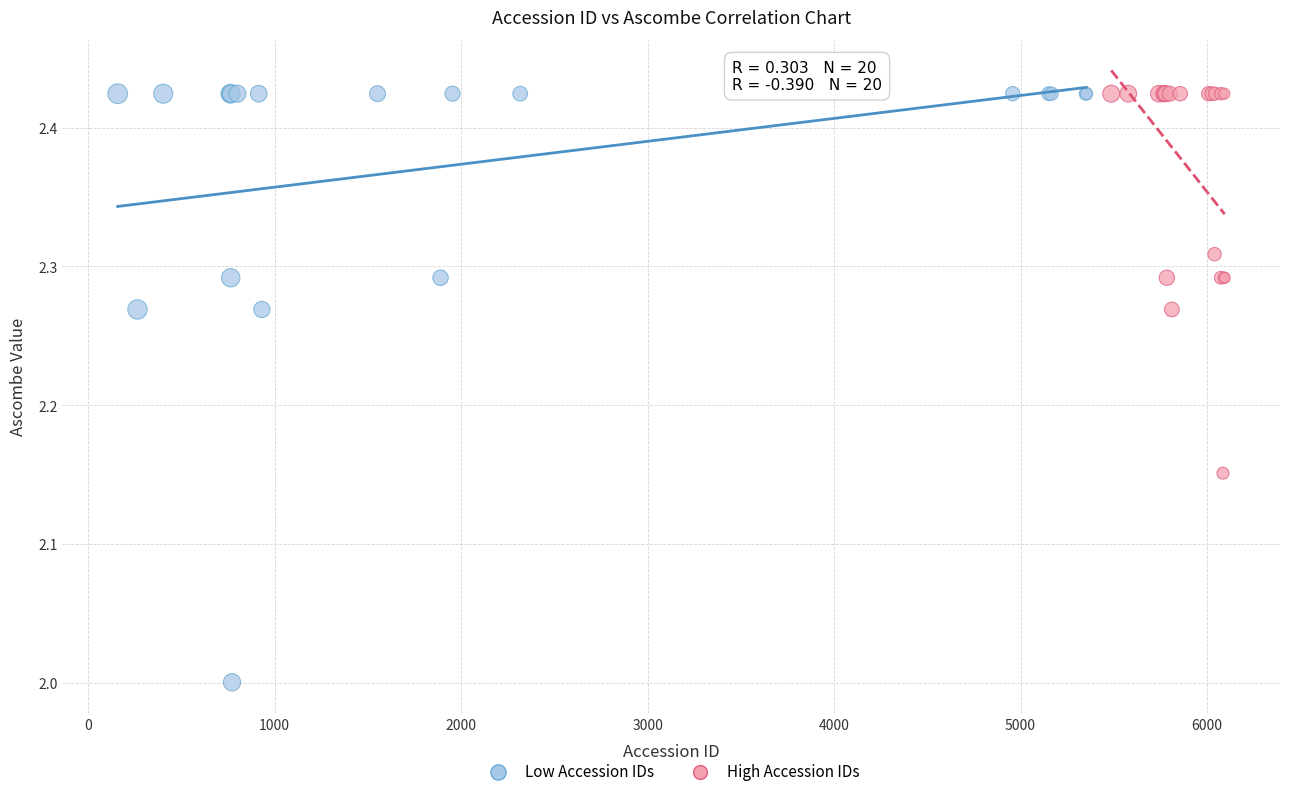

Which series has the largest Y range (max minus min)?

Low Accession IDs